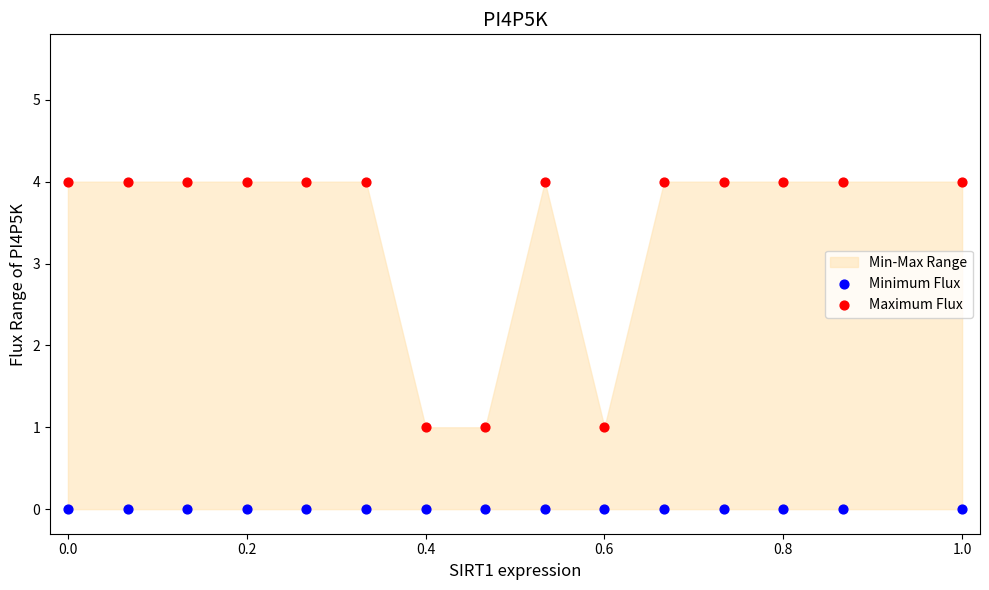

Which series contains the highest Y value?

Maximum Flux